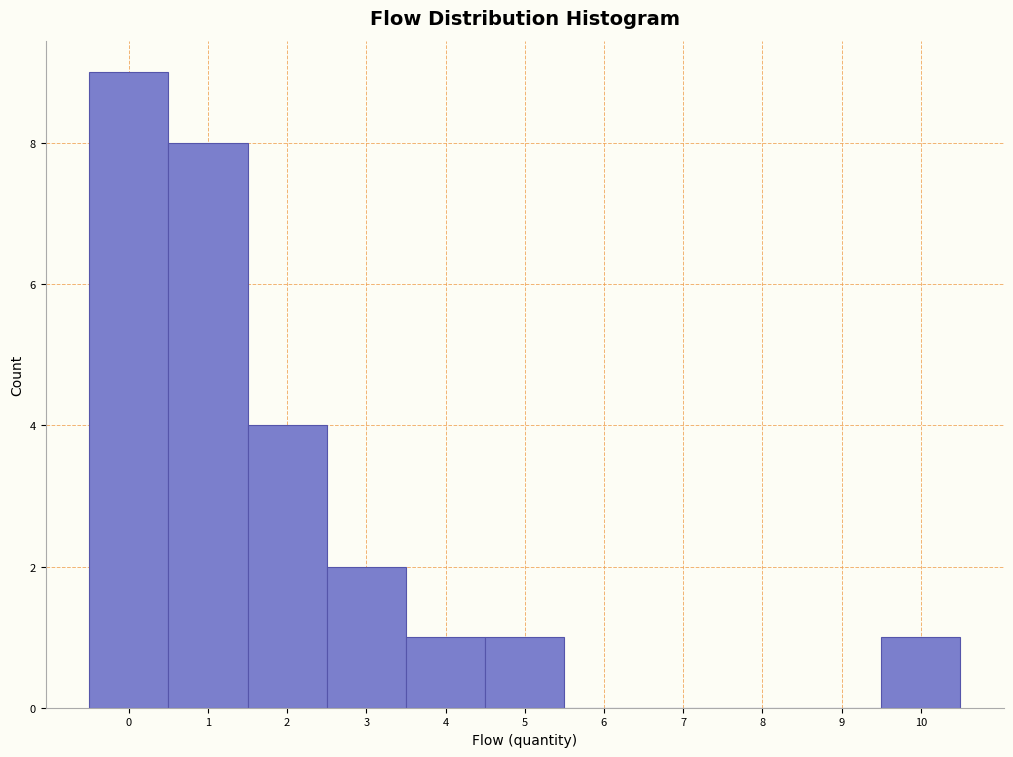

Over which range of the x-axis is the bar tallest?

-0.5 to 0.5